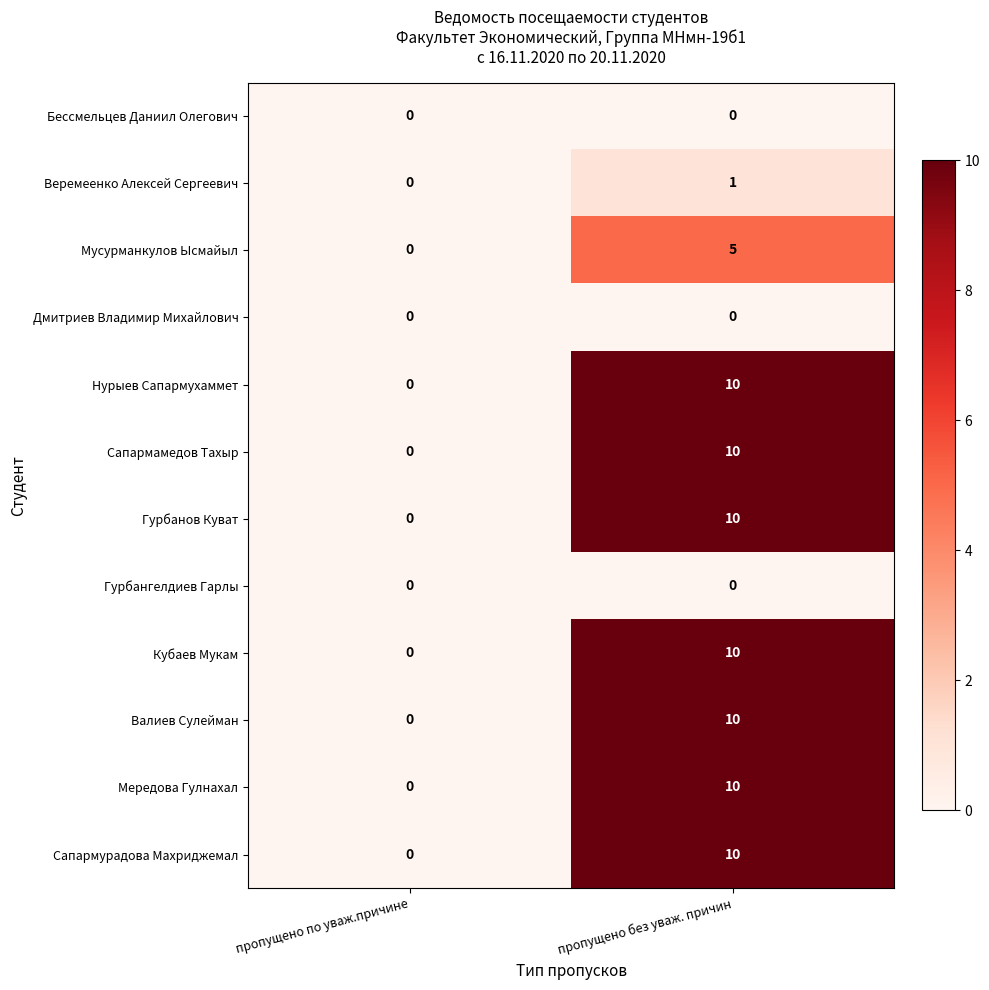

How many categories are shown in the chart?

2